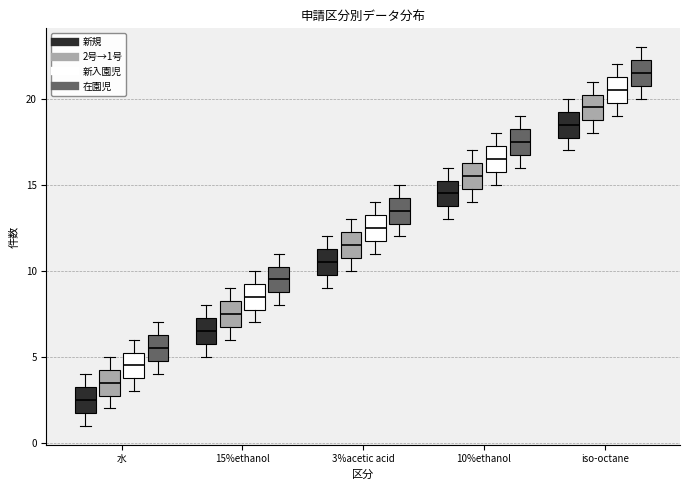

Reading left to right, read every box against the y-axis: the position of its median line, the range the box covers, and the ends of its whiskers. The values are not printed on the chart, so give them approximately, as read against the axis.

水 (新規): median 2.5, box 2.0 to 3.5, whiskers 1.0 to 4.0
水 (2号→1号): median 3.5, box 3.0 to 4.5, whiskers 2.0 to 5.0
水 (新入園児): median 4.5, box 4.0 to 5.5, whiskers 3.0 to 6.0
水 (在園児): median 5.5, box 5.0 to 6.5, whiskers 4.0 to 7.0
15%ethanol (新規): median 6.5, box 6.0 to 7.5, whiskers 5.0 to 8.0
15%ethanol (2号→1号): median 7.5, box 7.0 to 8.5, whiskers 6.0 to 9.0
15%ethanol (新入園児): median 8.5, box 8.0 to 9.5, whiskers 7.0 to 10.0
15%ethanol (在園児): median 9.5, box 9.0 to 10.5, whiskers 8.0 to 11.0
3%acetic acid (新規): median 10.5, box 10.0 to 11.5, whiskers 9.0 to 12.0
3%acetic acid (2号→1号): median 11.5, box 11.0 to 12.5, whiskers 10.0 to 13.0
3%acetic acid (新入園児): median 12.5, box 12.0 to 13.5, whiskers 11.0 to 14.0
3%acetic acid (在園児): median 13.5, box 13.0 to 14.5, whiskers 12.0 to 15.0
10%ethanol (新規): median 14.5, box 14.0 to 15.5, whiskers 13.0 to 16.0
10%ethanol (2号→1号): median 15.5, box 15.0 to 16.5, whiskers 14.0 to 17.0
10%ethanol (新入園児): median 16.5, box 16.0 to 17.5, whiskers 15.0 to 18.0
10%ethanol (在園児): median 17.5, box 17.0 to 18.5, whiskers 16.0 to 19.0
iso-octane (新規): median 18.5, box 18.0 to 19.5, whiskers 17.0 to 20.0
iso-octane (2号→1号): median 19.5, box 19.0 to 20.5, whiskers 18.0 to 21.0
iso-octane (新入園児): median 20.5, box 20.0 to 21.5, whiskers 19.0 to 22.0
iso-octane (在園児): median 21.5, box 21.0 to 22.5, whiskers 20.0 to 23.0